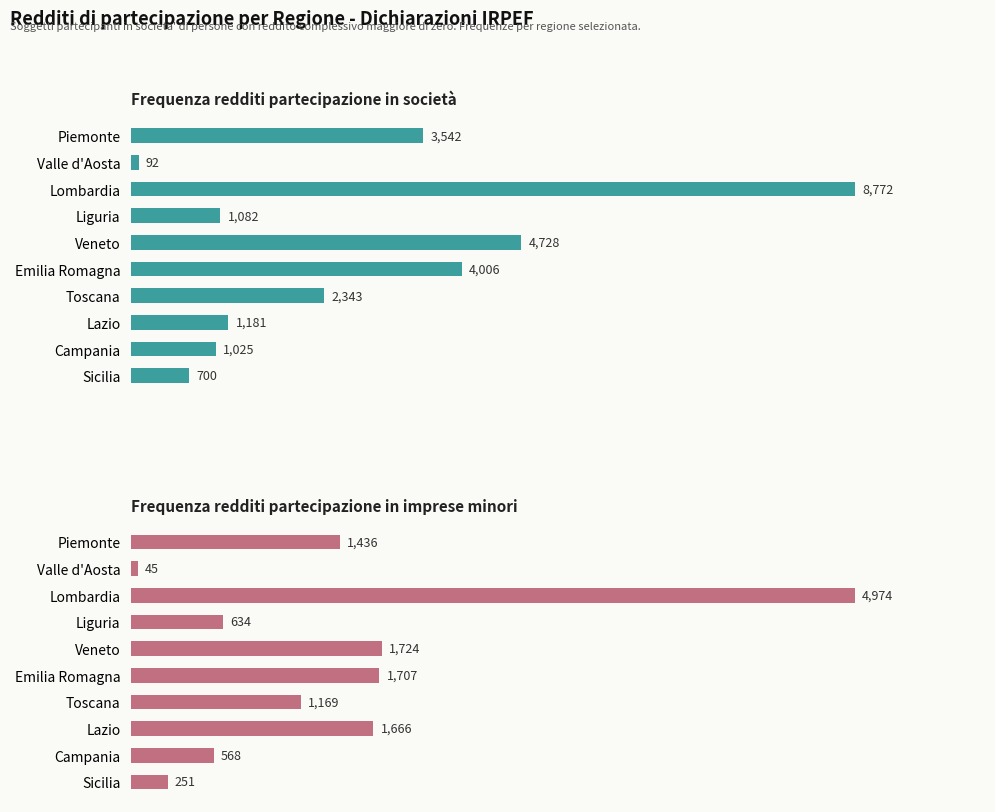

Are the bars horizontal?

Yes